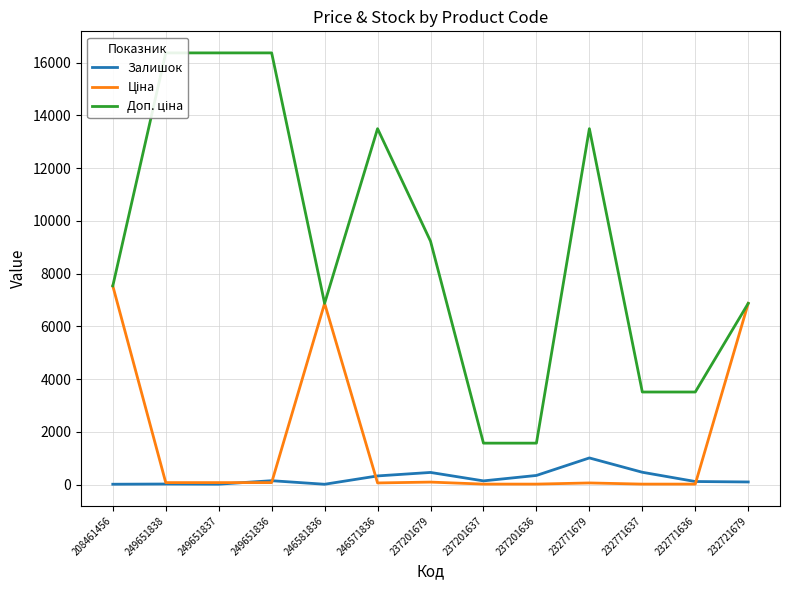

How many times do Ціна and Залишок cross each other?

4